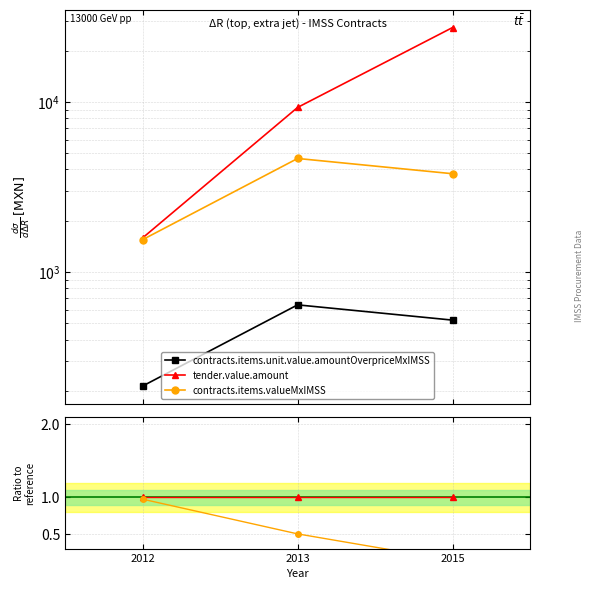

List the series in order of their overall mean, highest first.

tender.value.amount, contracts.items.valueMxIMSS, contracts.items.unit.value.amountOverpriceMxIMSS